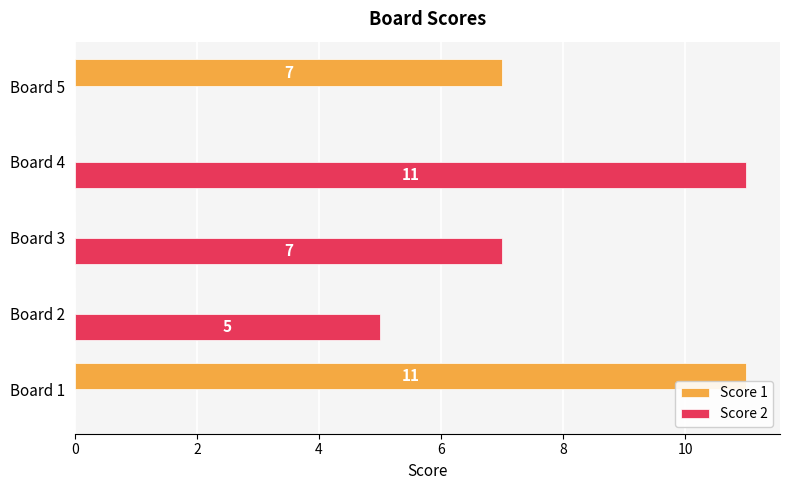

At which label is Score 2 closest to 5?

Board 2